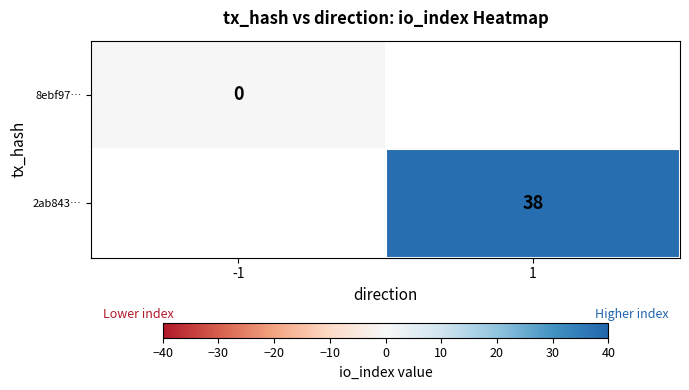

Is the value of 2ab843… at 1 greater than the value of 8ebf97… at -1?

Yes